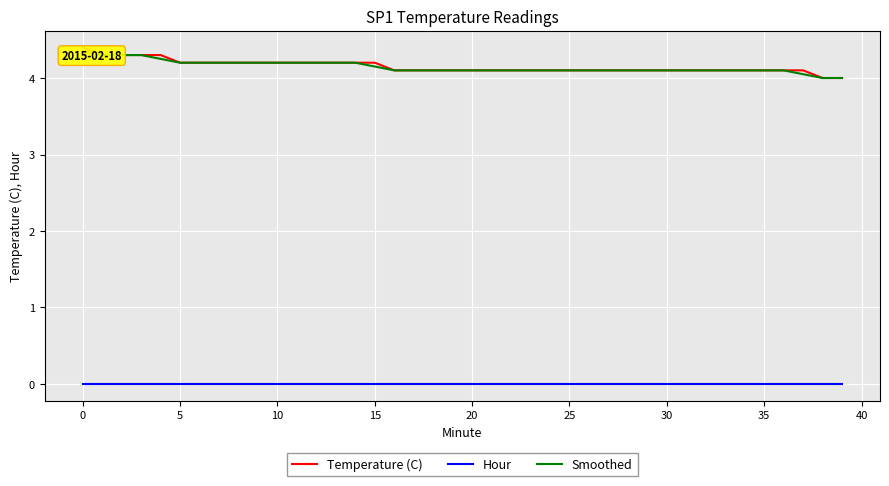

What is the minimum value for Temperature (C)?

4.0